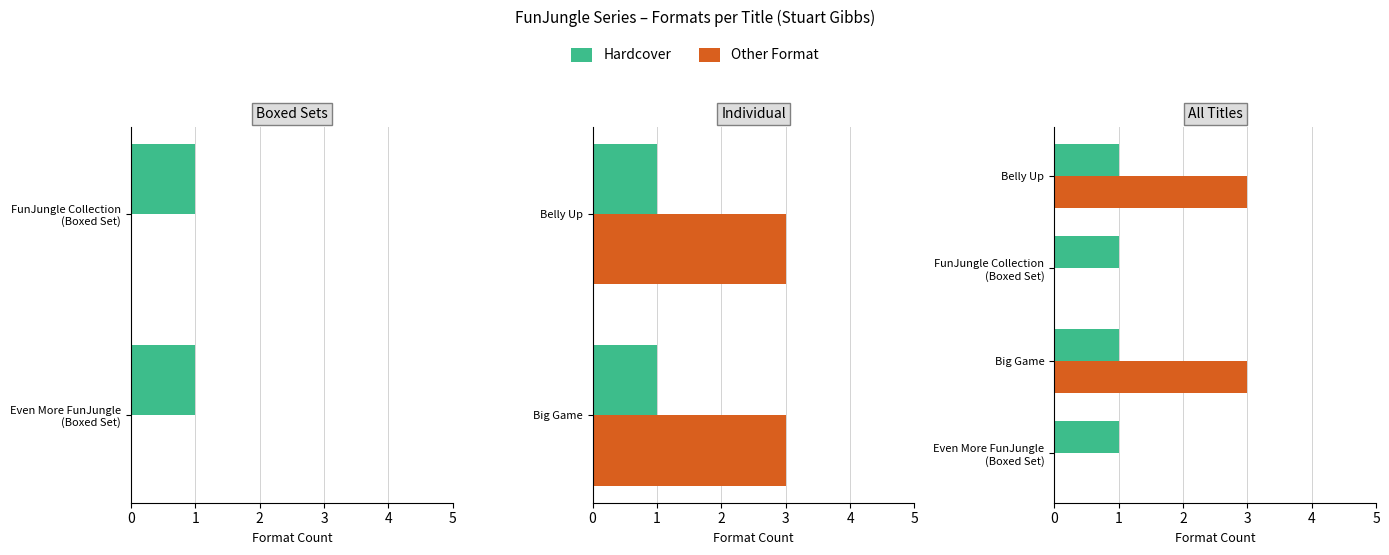

List the series in order of their overall mean, highest first.

Other Format, Hardcover